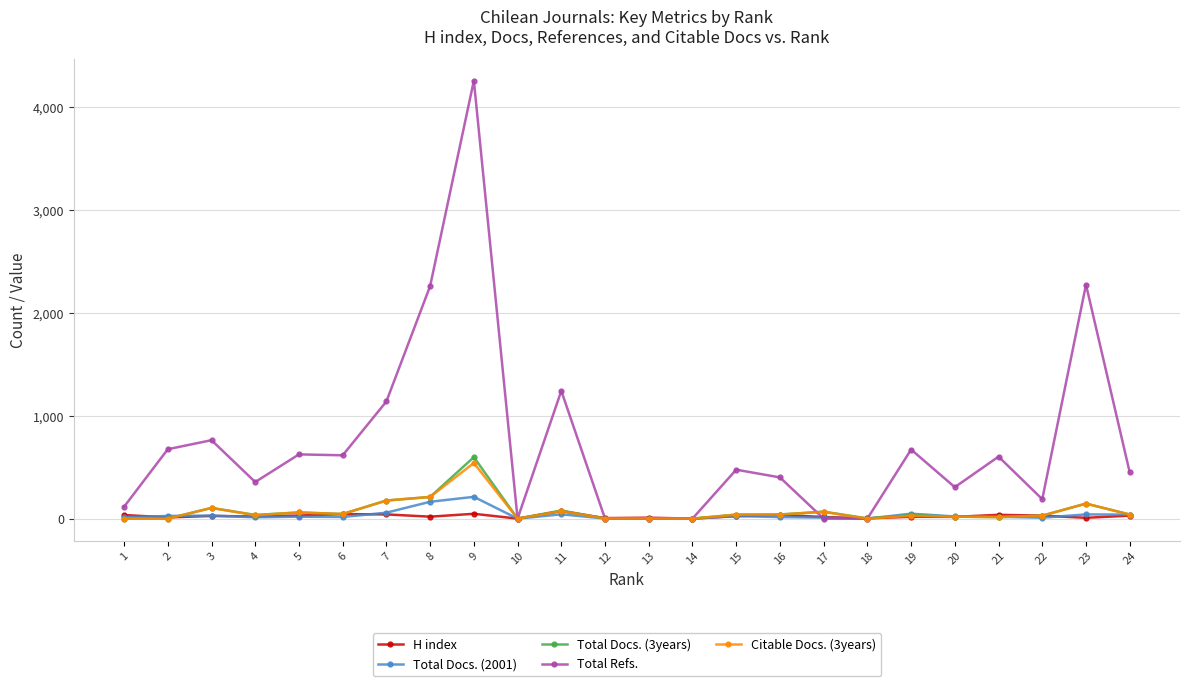

Where is the first local minimum for Total Refs.?

4